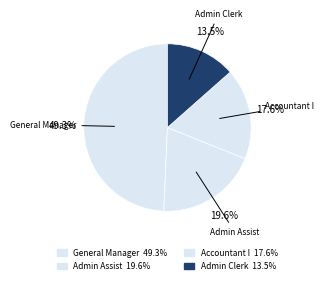

How many slices are in this pie chart?

4